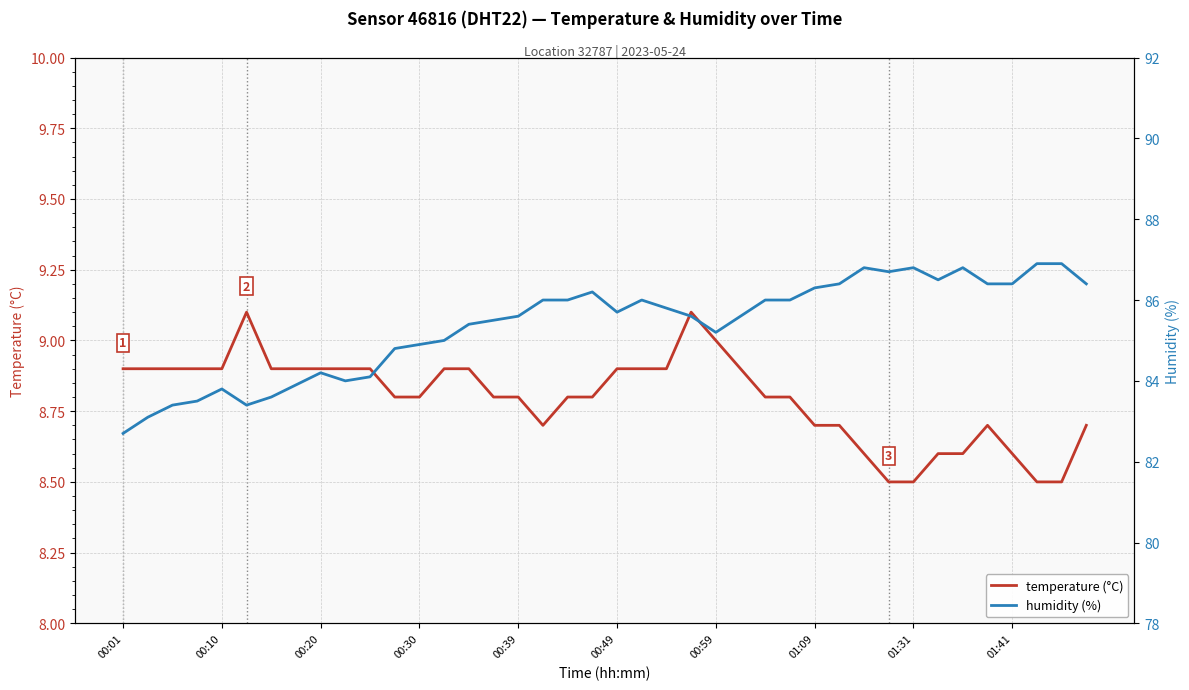

The temperature (°C) series shows 11.3 at 01:31. True or false?

False